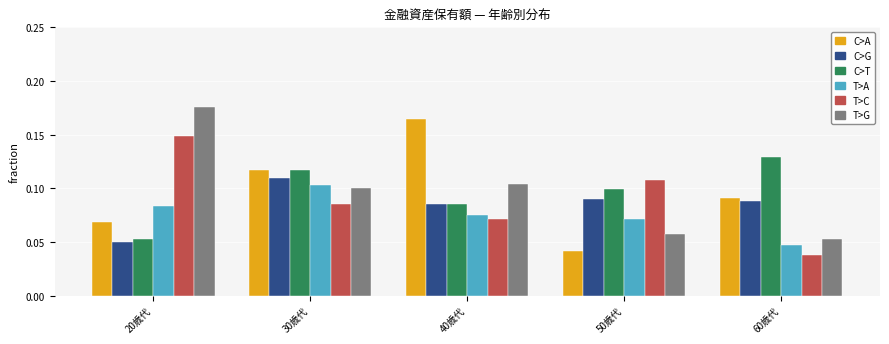

Which series changed the most between 30歳代 and 50歳代?

C>A